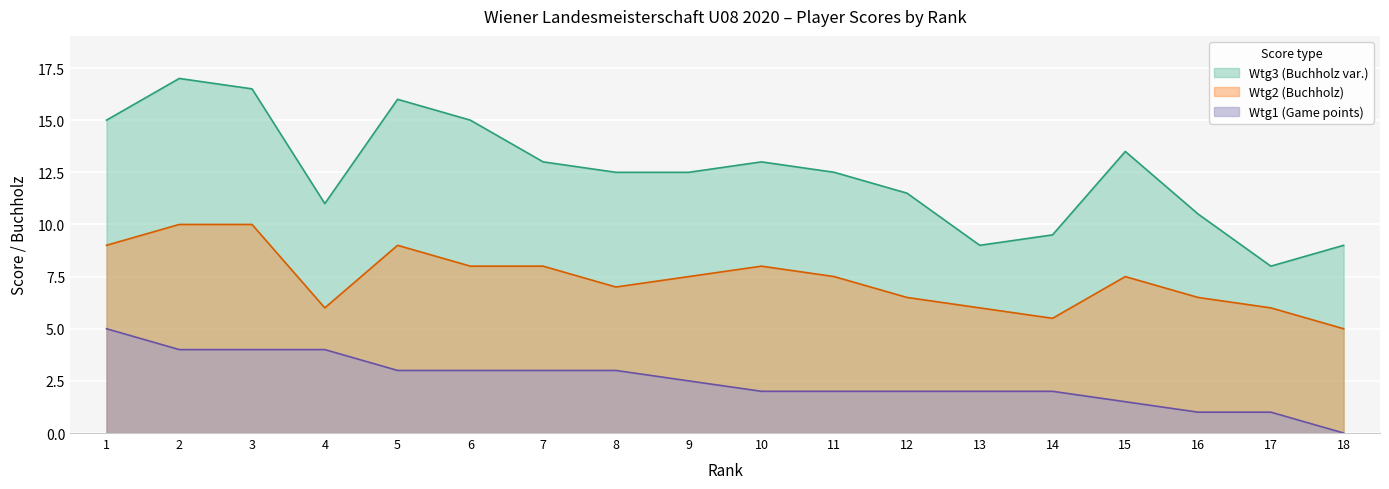

Rank the series by their maximum value, from highest to lowest.

Wtg3 (Buchholz var.), Wtg2 (Buchholz), Wtg1 (Game points)